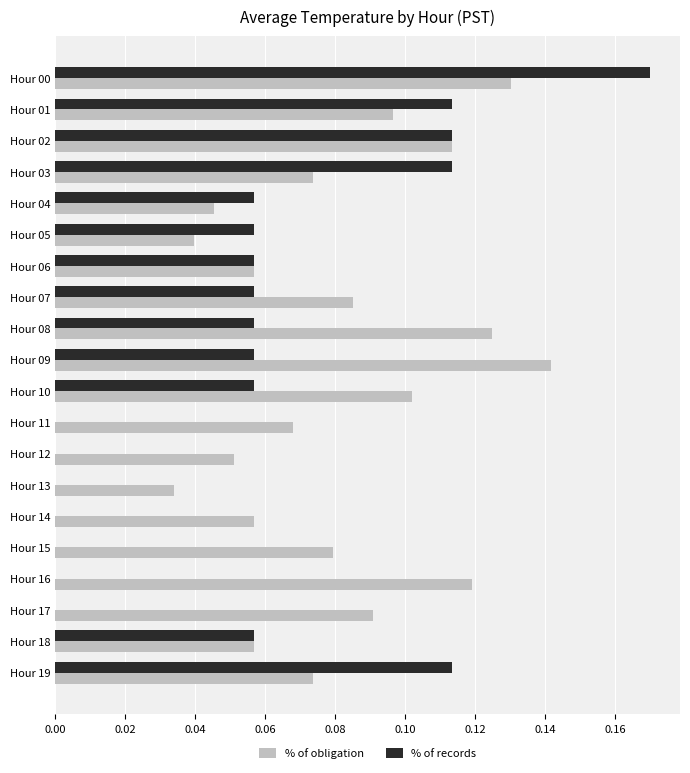

At which label is % of obligation closest to 0?

Hour 13